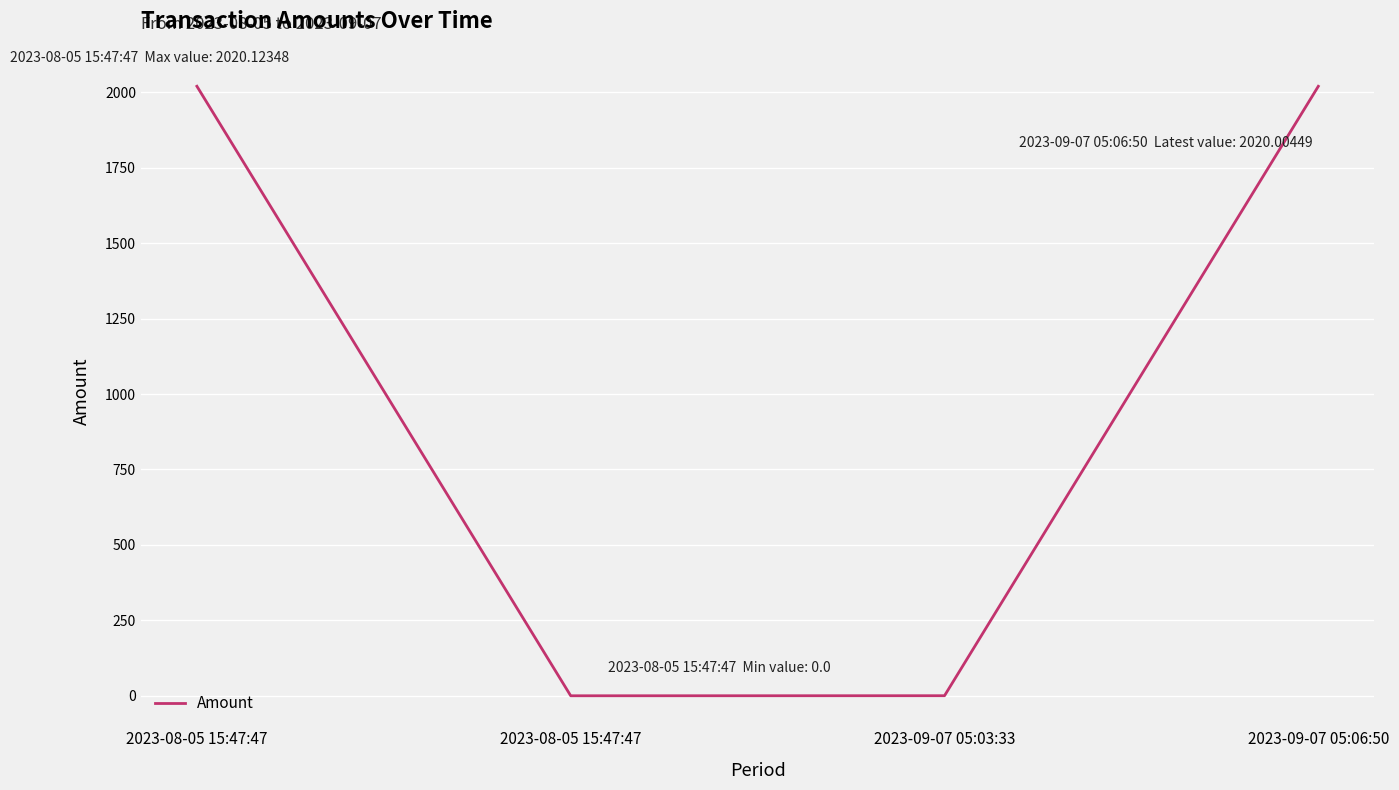

The value at 2023-09-07 05:06:50 is 3128.7. True or false?

False